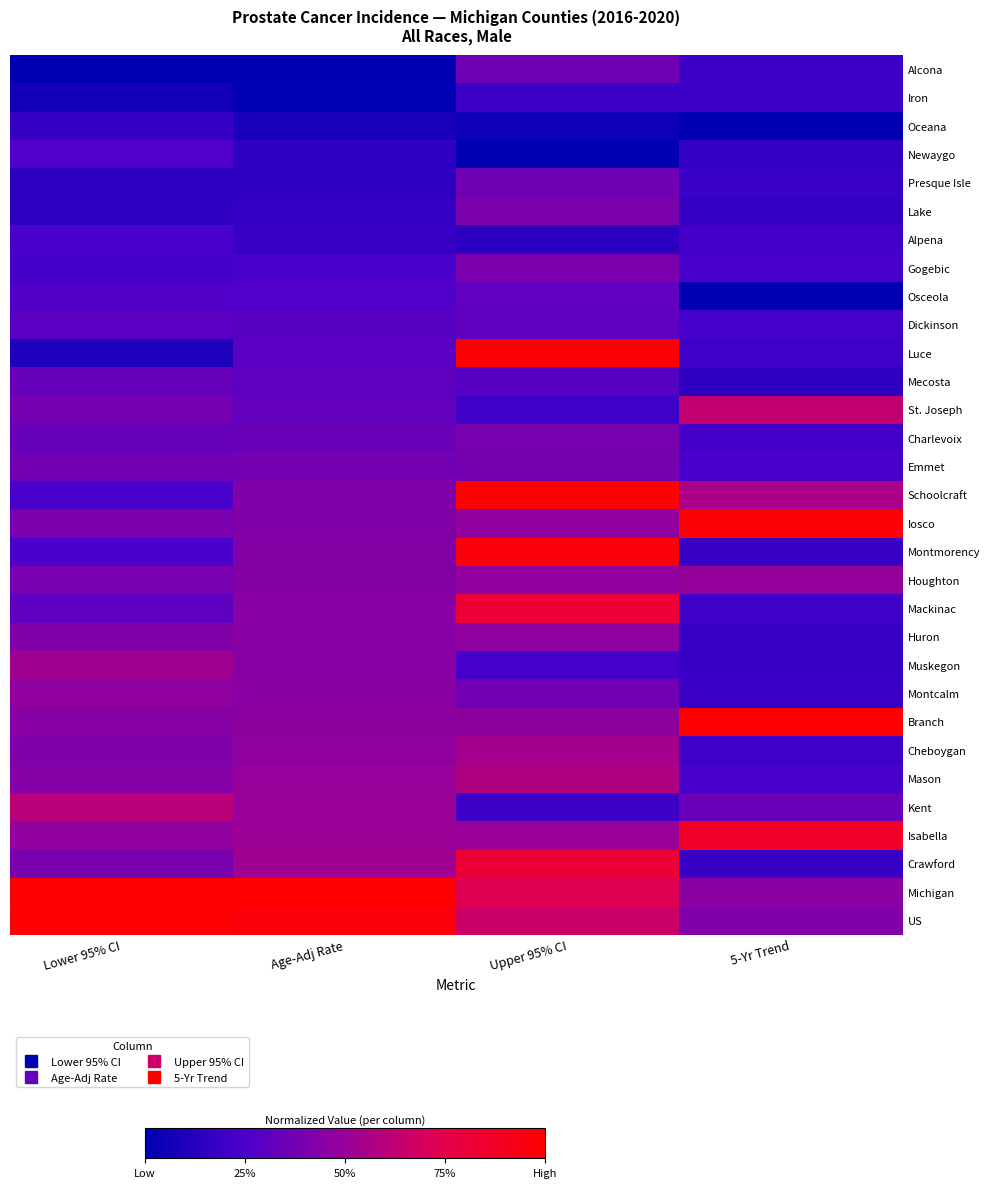

Reading right to left, list all the values displayed in this chart.

Alcona: 5-Yr Trend=0.2	Upper 95% CI=0.4	Age-Adj Rate=0.0	Lower 95% CI=0.0
Iron: 5-Yr Trend=0.2	Upper 95% CI=0.2	Age-Adj Rate=0.0	Lower 95% CI=0.1
Oceana: 5-Yr Trend=0.0	Upper 95% CI=0.0	Age-Adj Rate=0.1	Lower 95% CI=0.2
Newaygo: 5-Yr Trend=0.2	Upper 95% CI=0.0	Age-Adj Rate=0.1	Lower 95% CI=0.3
Presque Isle: 5-Yr Trend=0.2	Upper 95% CI=0.4	Age-Adj Rate=0.2	Lower 95% CI=0.2
Lake: 5-Yr Trend=0.2	Upper 95% CI=0.4	Age-Adj Rate=0.2	Lower 95% CI=0.2
Alpena: 5-Yr Trend=0.2	Upper 95% CI=0.1	Age-Adj Rate=0.2	Lower 95% CI=0.2
Gogebic: 5-Yr Trend=0.2	Upper 95% CI=0.4	Age-Adj Rate=0.2	Lower 95% CI=0.2
Osceola: 5-Yr Trend=0.0	Upper 95% CI=0.3	Age-Adj Rate=0.3	Lower 95% CI=0.3
Dickinson: 5-Yr Trend=0.2	Upper 95% CI=0.3	Age-Adj Rate=0.3	Lower 95% CI=0.3
Luce: 5-Yr Trend=0.2	Upper 95% CI=1.0	Age-Adj Rate=0.3	Lower 95% CI=0.1
Mecosta: 5-Yr Trend=0.2	Upper 95% CI=0.3	Age-Adj Rate=0.3	Lower 95% CI=0.3
St. Joseph: 5-Yr Trend=0.6	Upper 95% CI=0.2	Age-Adj Rate=0.3	Lower 95% CI=0.4
Charlevoix: 5-Yr Trend=0.2	Upper 95% CI=0.4	Age-Adj Rate=0.3	Lower 95% CI=0.3
Emmet: 5-Yr Trend=0.2	Upper 95% CI=0.4	Age-Adj Rate=0.4	Lower 95% CI=0.4
Schoolcraft: 5-Yr Trend=0.6	Upper 95% CI=1.0	Age-Adj Rate=0.4	Lower 95% CI=0.2
Iosco: 5-Yr Trend=1.0	Upper 95% CI=0.5	Age-Adj Rate=0.4	Lower 95% CI=0.4
Montmorency: 5-Yr Trend=0.2	Upper 95% CI=1.0	Age-Adj Rate=0.4	Lower 95% CI=0.3
Houghton: 5-Yr Trend=0.5	Upper 95% CI=0.5	Age-Adj Rate=0.4	Lower 95% CI=0.4
Mackinac: 5-Yr Trend=0.2	Upper 95% CI=0.8	Age-Adj Rate=0.4	Lower 95% CI=0.3
Huron: 5-Yr Trend=0.2	Upper 95% CI=0.5	Age-Adj Rate=0.4	Lower 95% CI=0.4
Muskegon: 5-Yr Trend=0.2	Upper 95% CI=0.2	Age-Adj Rate=0.4	Lower 95% CI=0.5
Montcalm: 5-Yr Trend=0.2	Upper 95% CI=0.4	Age-Adj Rate=0.5	Lower 95% CI=0.5
Branch: 5-Yr Trend=1.0	Upper 95% CI=0.5	Age-Adj Rate=0.5	Lower 95% CI=0.4
Cheboygan: 5-Yr Trend=0.2	Upper 95% CI=0.5	Age-Adj Rate=0.5	Lower 95% CI=0.4
Mason: 5-Yr Trend=0.2	Upper 95% CI=0.6	Age-Adj Rate=0.5	Lower 95% CI=0.4
Kent: 5-Yr Trend=0.3	Upper 95% CI=0.2	Age-Adj Rate=0.5	Lower 95% CI=0.6
Isabella: 5-Yr Trend=0.9	Upper 95% CI=0.5	Age-Adj Rate=0.5	Lower 95% CI=0.5
Crawford: 5-Yr Trend=0.2	Upper 95% CI=0.8	Age-Adj Rate=0.5	Lower 95% CI=0.4
Michigan: 5-Yr Trend=0.5	Upper 95% CI=0.7	Age-Adj Rate=1.0	Lower 95% CI=1.0
US: 5-Yr Trend=0.4	Upper 95% CI=0.7	Age-Adj Rate=1.0	Lower 95% CI=1.0